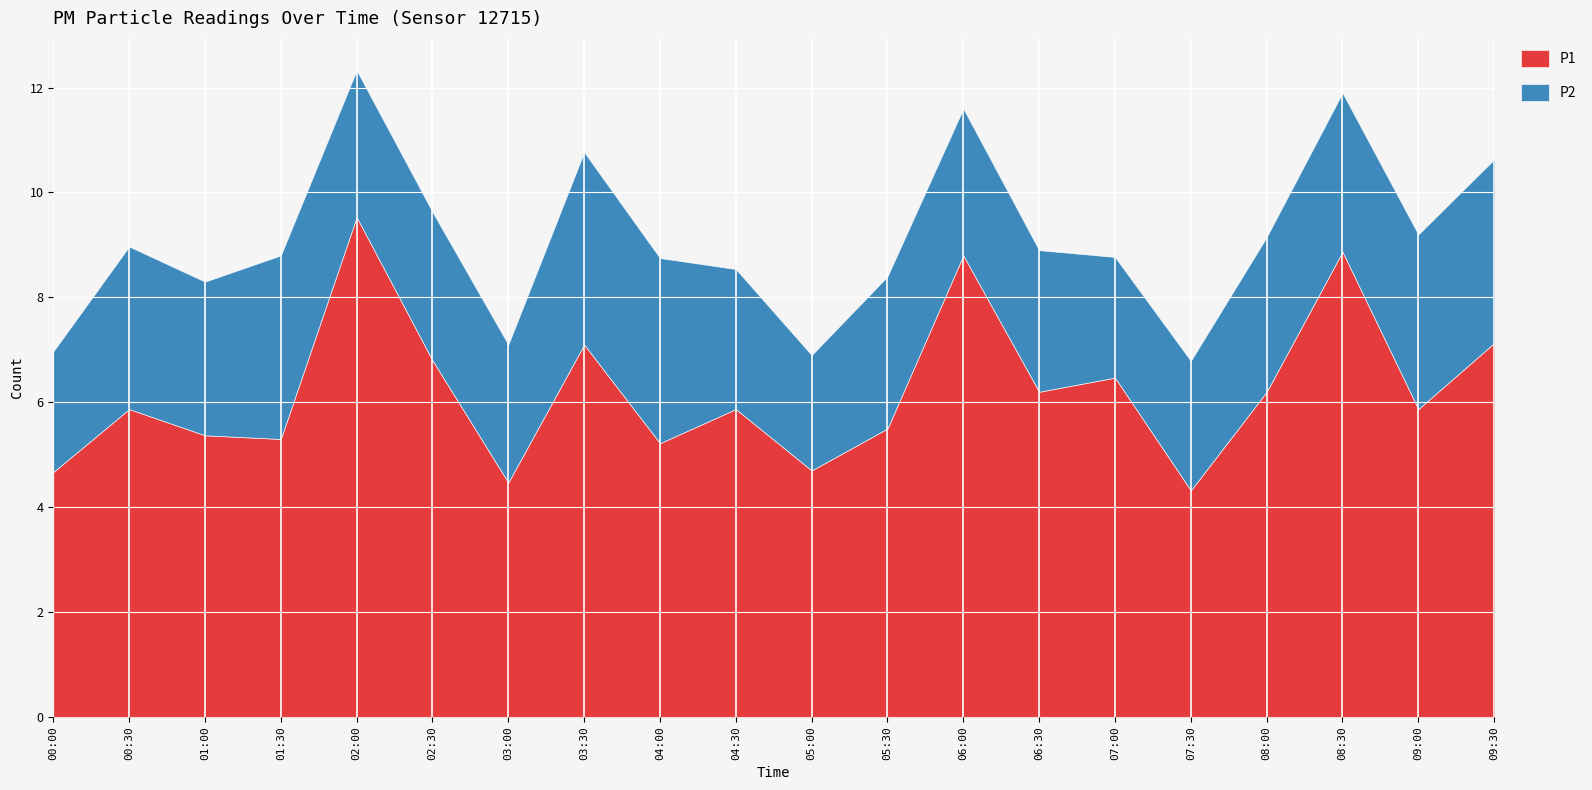

Reading left to right, what are all the values shown in this chart?

P1: 4.7	5.9	5.4	5.3	9.5	6.8	4.5	7.1	5.2	5.9	4.7	5.5	8.8	6.2	6.5	4.3	6.2	8.9	5.9	7.1
P2: 2.3	3.1	2.9	3.5	2.8	2.8	2.6	3.7	3.5	2.7	2.2	2.9	2.8	2.7	2.3	2.5	3.0	3.0	3.3	3.5